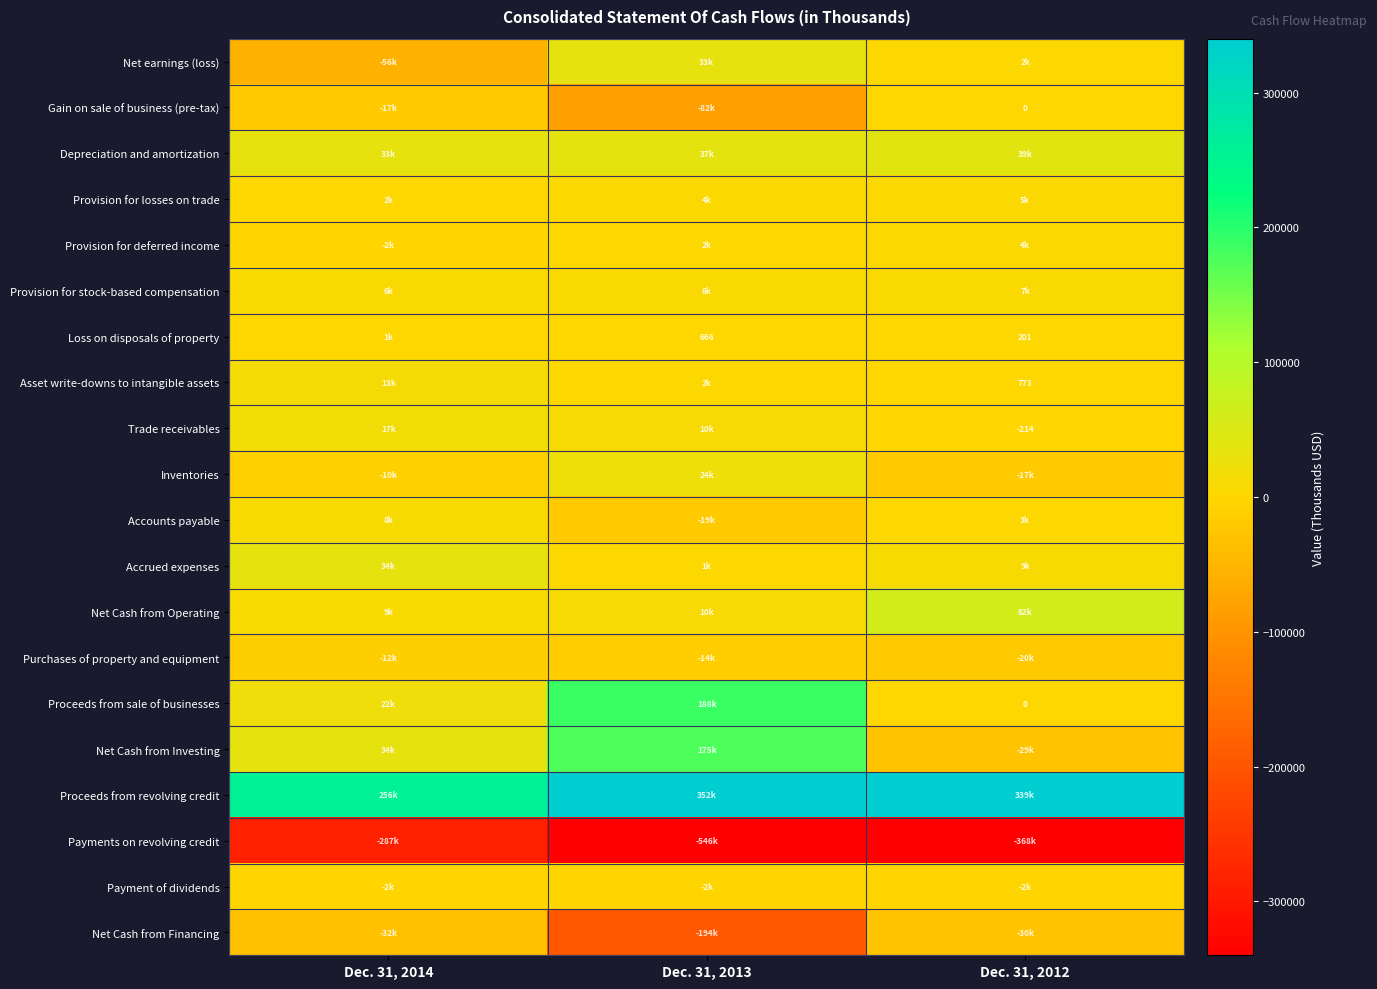

Where does the Payments on revolving credit series first go above -367500?

Dec. 31, 2014